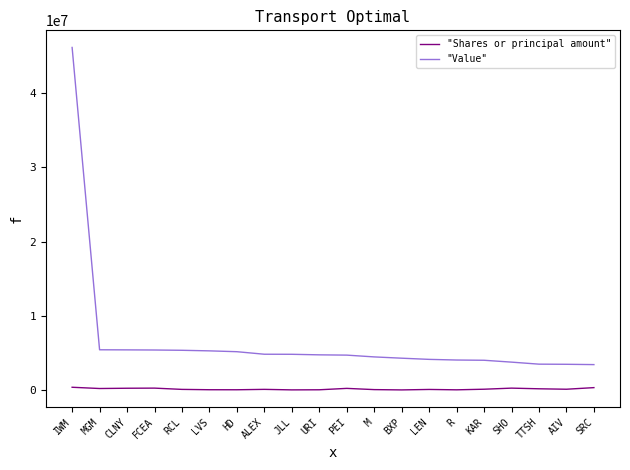

What is the minimum value for "Shares or principal amount"?

42973